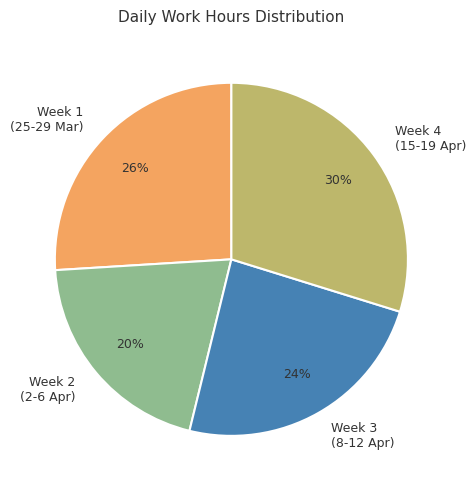

Which category has the biggest portion of the pie?

Week 4 (15-19 Apr)